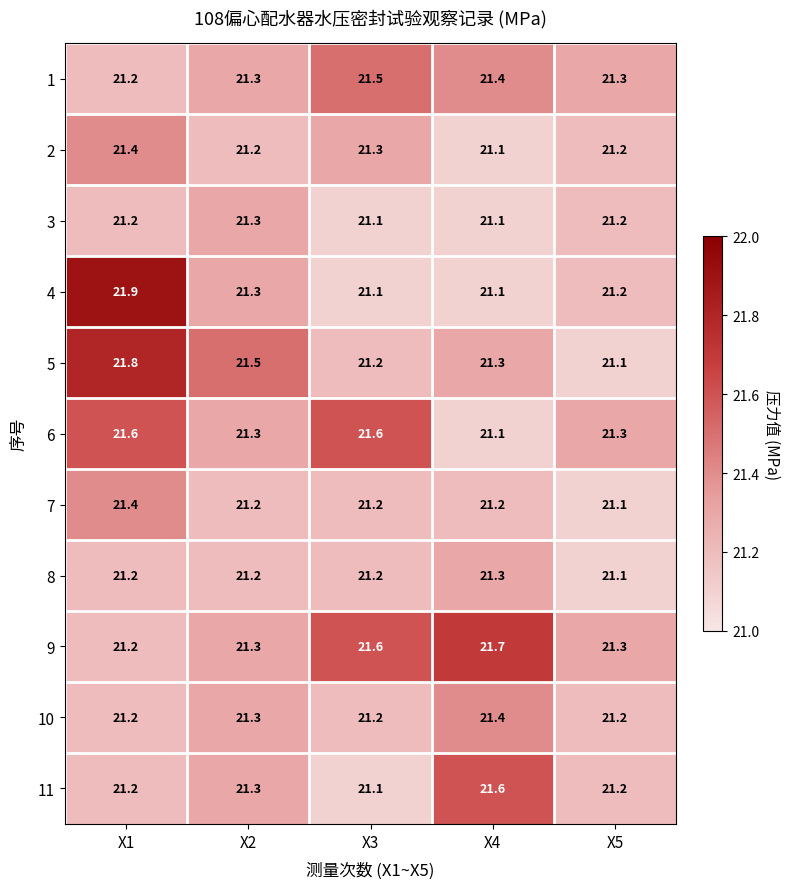

What is the average value of the 1 series?

21.3